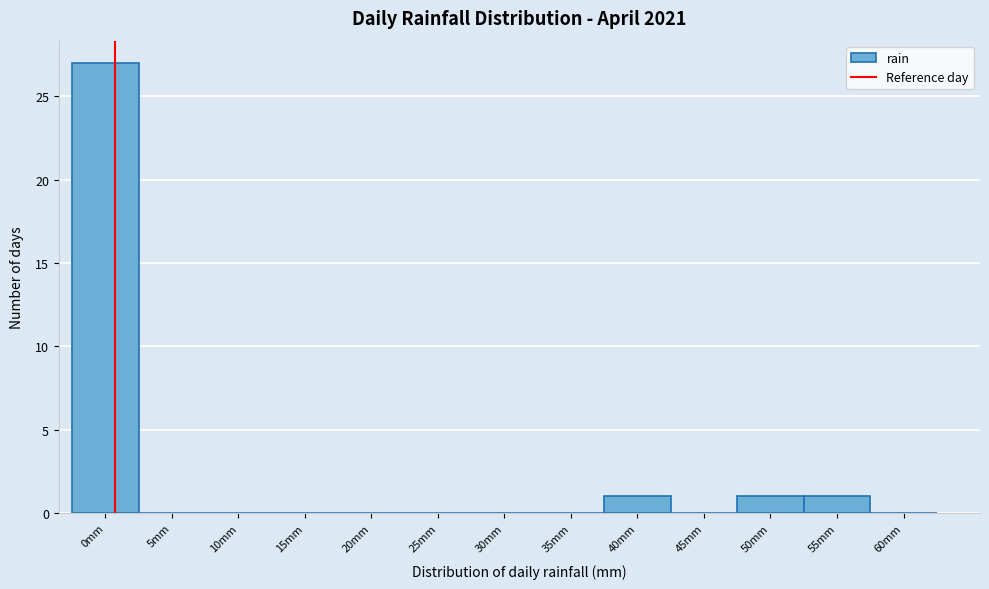

Reading left to right, list all the values displayed in this chart.

0mm=27	5mm=0	10mm=0	15mm=0	20mm=0	25mm=0	30mm=0	35mm=0	40mm=1	45mm=0	50mm=1	55mm=1	60mm=0